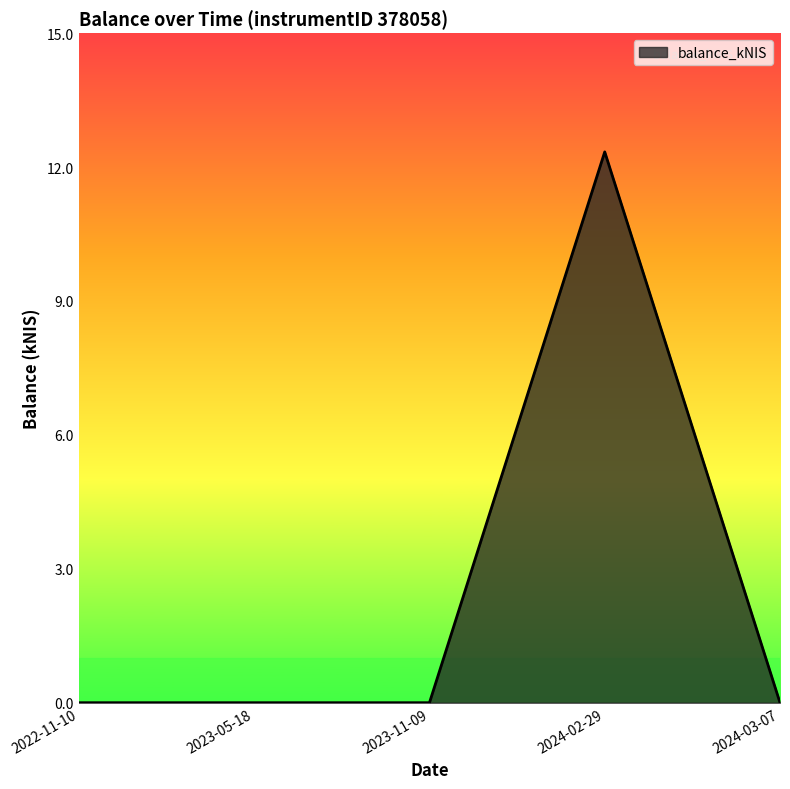

What is the maximum value shown in the chart?

12.3